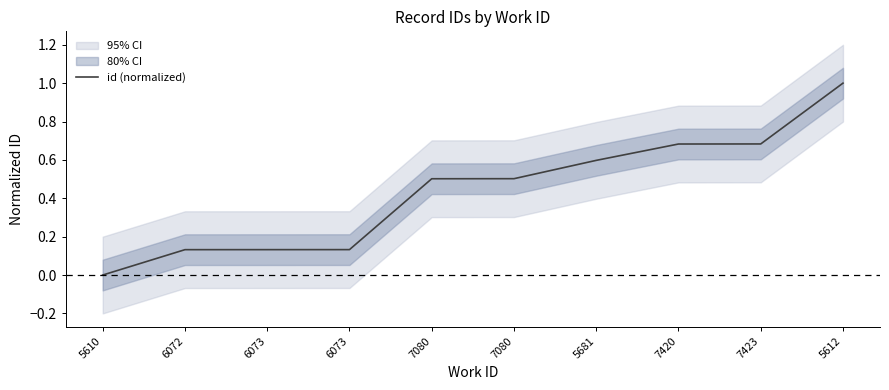

Rank the categories by value from lowest to highest.

5610, 6072, 6073, 6073, 7080, 7080, 5681, 7420, 7423, 5612